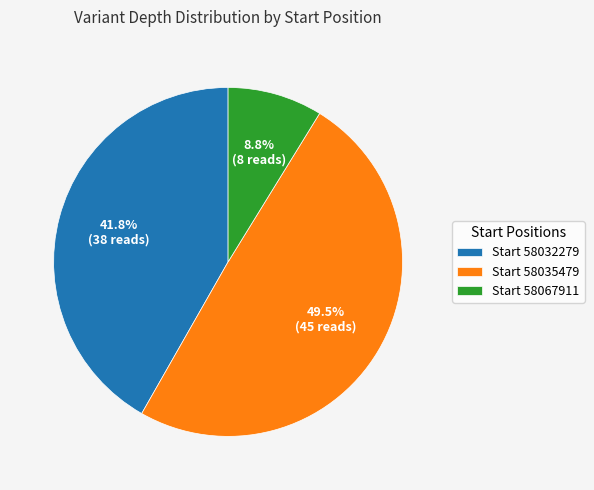

Between Start 58032279 and Start 58067911, which is larger?

Start 58032279